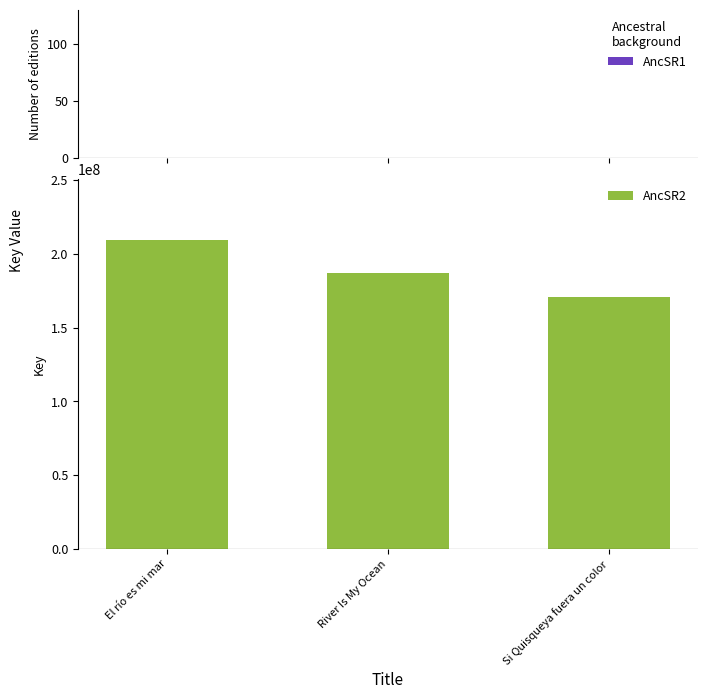

What is the difference between the maximum and second lowest values?

22300665